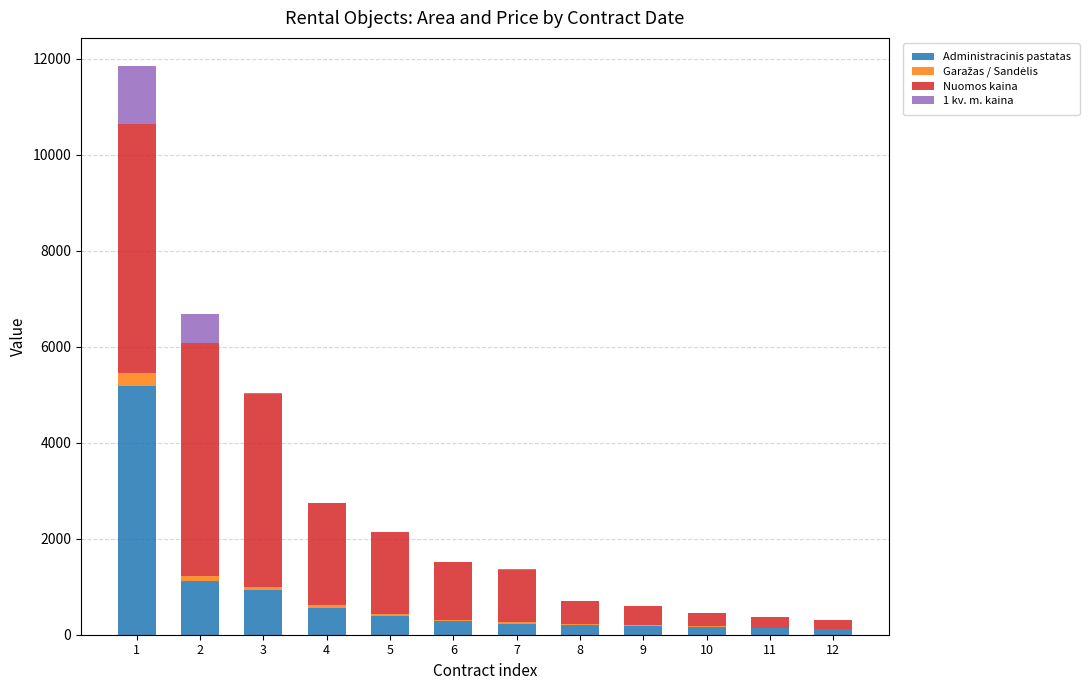

What is the sum of all Administracinis pastatas values?

9527.9